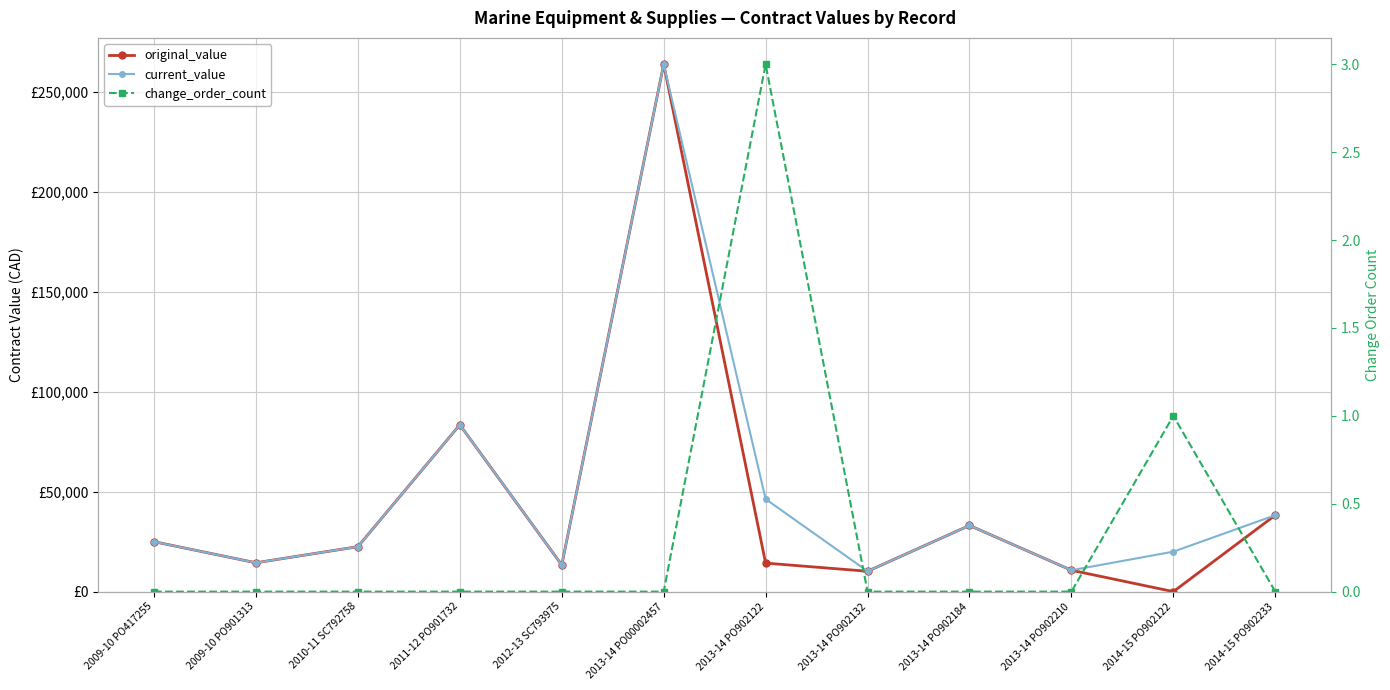

What is the spread (max minus min) of values at 2013-14 PO902210?

10695.5